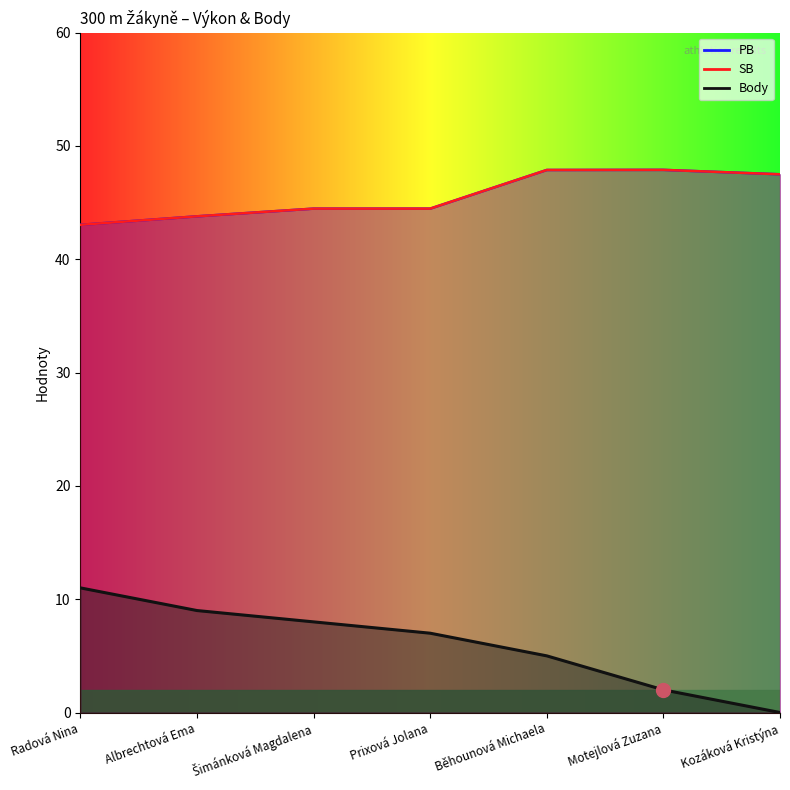

At Albrechtová Ema, list the series in order from smallest to largest.

Body, PB, SB